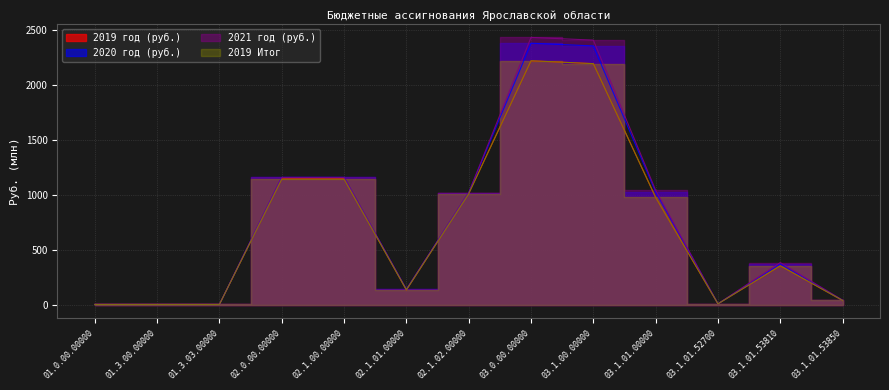

What is the maximum value shown in the chart?

2432.2